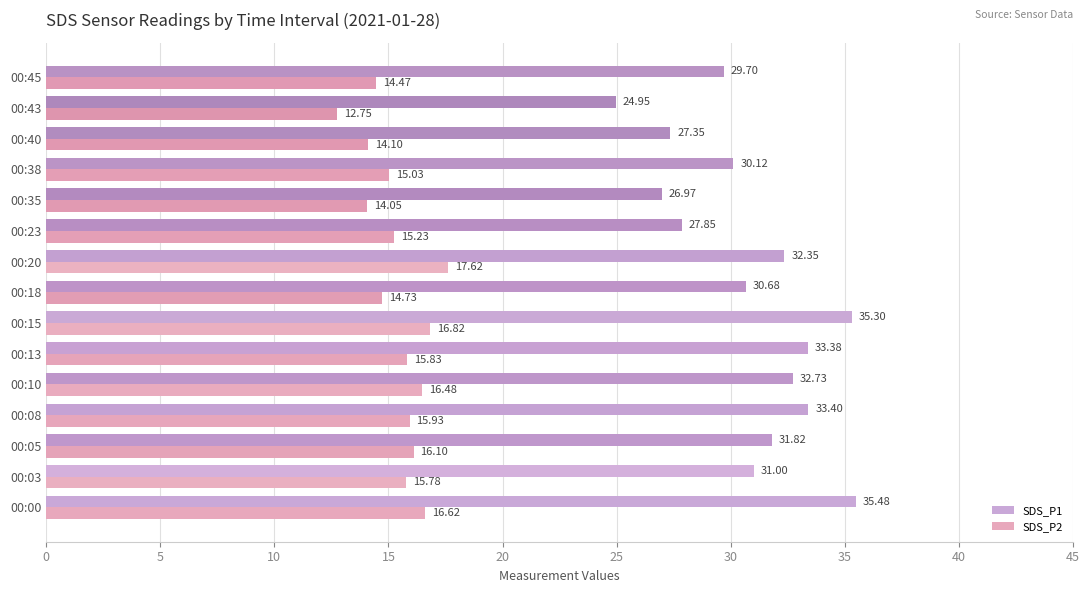

What is the total value across all series at 00:13?

49.2